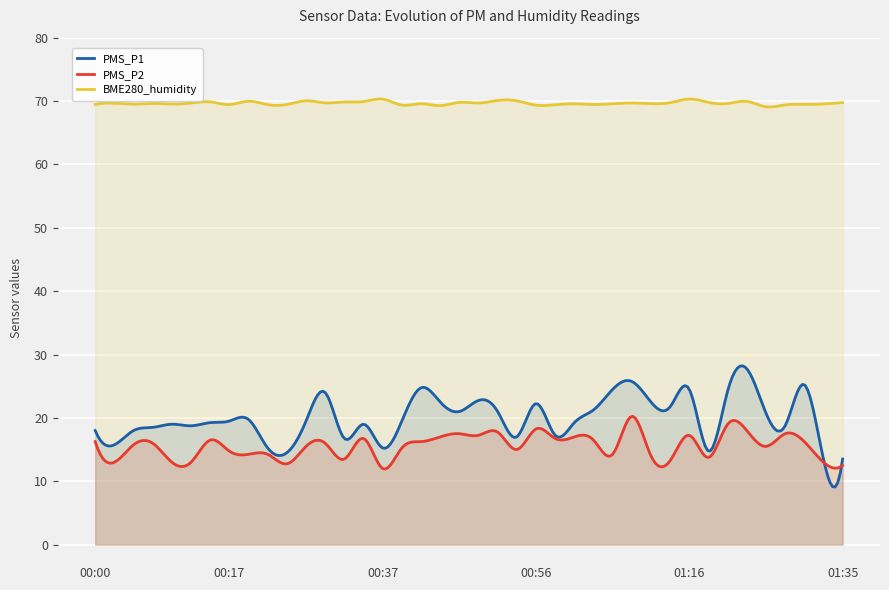

How many lines are shown in the chart?

3